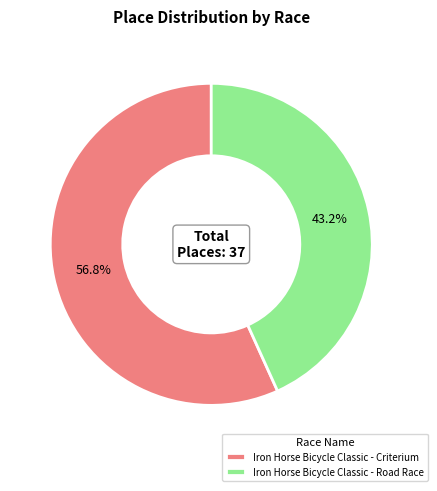

Does any single category account for the majority?

Yes